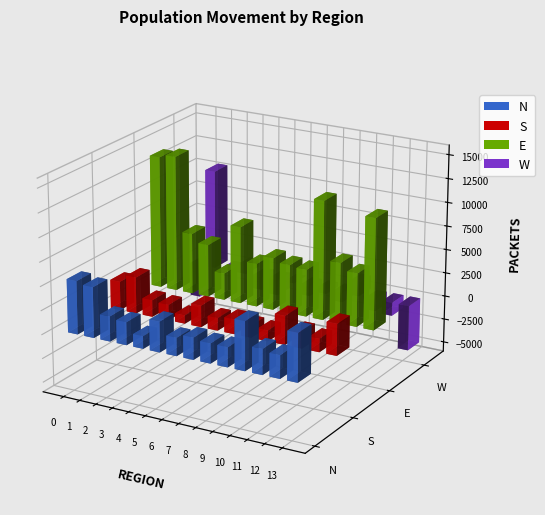

At how many categories does at least one series exceed 7602?

5